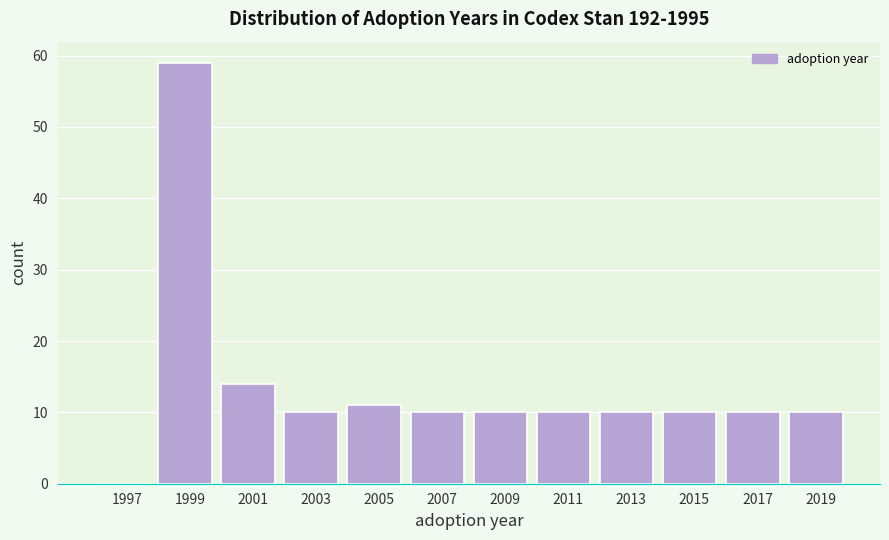

Reading left to right, what are all the values shown in this chart?

1997=0	1999=59	2001=14	2003=10	2005=11	2007=10	2009=10	2011=10	2013=10	2015=10	2017=10	2019=10